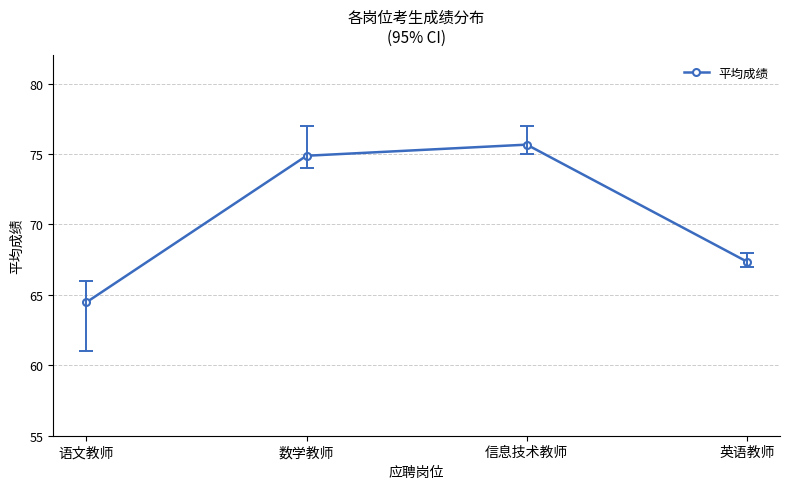

What is the value of the 4th point from the left?

67.4